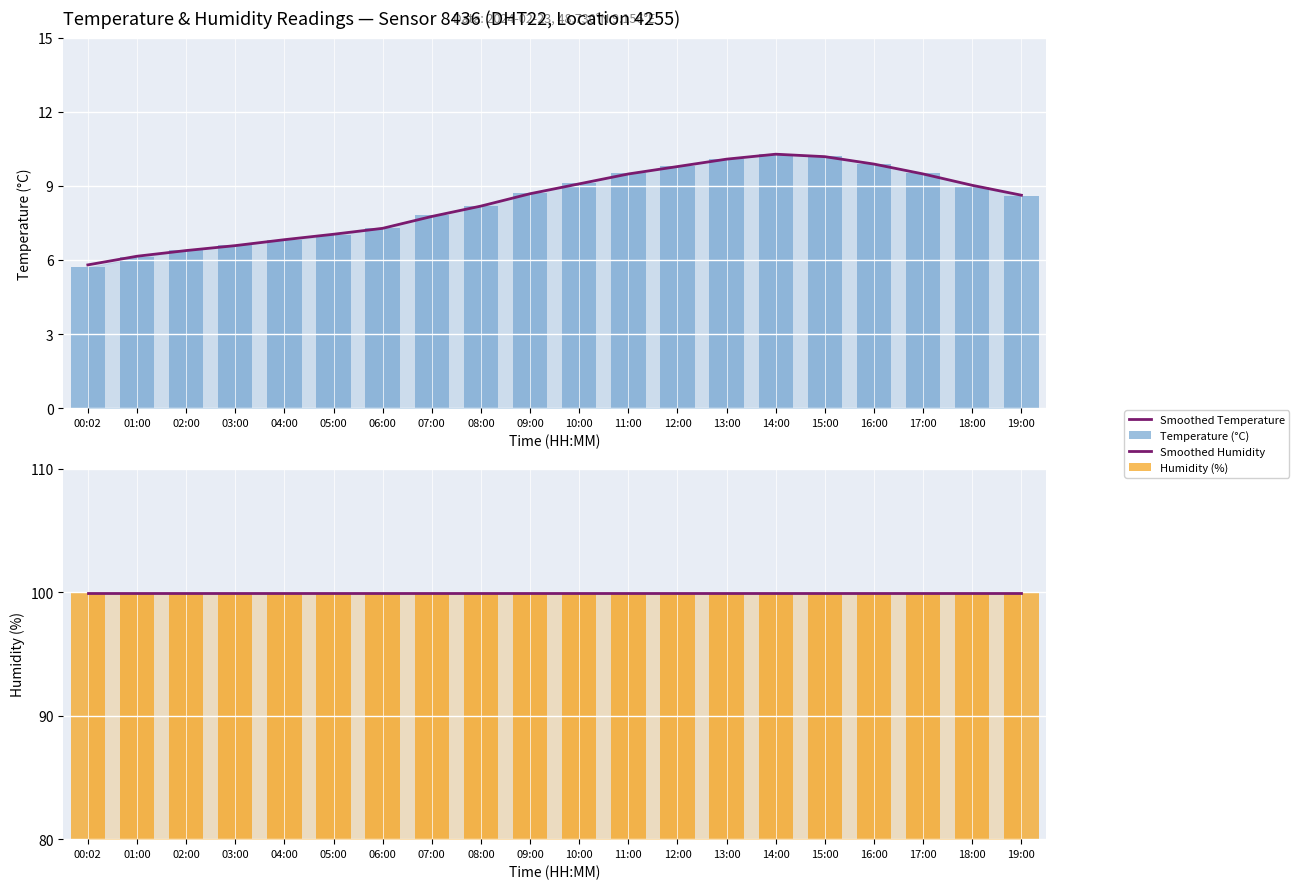

Reading left to right, transcribe all the data shown in this chart.

Smoothed Temperature: 00:02=5.8	01:00=6.2	02:00=6.4	03:00=6.6	04:00=6.8	05:00=7.0	06:00=7.3	07:00=7.8	08:00=8.2	09:00=8.7	10:00=9.1	11:00=9.5	12:00=9.8	13:00=10.1	14:00=10.3	15:00=10.2	16:00=9.9	17:00=9.5	18:00=9.0	19:00=8.6
Temperature (°C): 00:02=5.7	01:00=6.1	02:00=6.4	03:00=6.6	04:00=6.8	05:00=7.0	06:00=7.3	07:00=7.8	08:00=8.2	09:00=8.7	10:00=9.1	11:00=9.5	12:00=9.8	13:00=10.1	14:00=10.3	15:00=10.2	16:00=9.9	17:00=9.5	18:00=9.0	19:00=8.6
Smoothed Humidity: 00:02=99.9	01:00=99.9	02:00=99.9	03:00=99.9	04:00=99.9	05:00=99.9	06:00=99.9	07:00=99.9	08:00=99.9	09:00=99.9	10:00=99.9	11:00=99.9	12:00=99.9	13:00=99.9	14:00=99.9	15:00=99.9	16:00=99.9	17:00=99.9	18:00=99.9	19:00=99.9
Humidity (%): 00:02=99.9	01:00=99.9	02:00=99.9	03:00=99.9	04:00=99.9	05:00=99.9	06:00=99.9	07:00=99.9	08:00=99.9	09:00=99.9	10:00=99.9	11:00=99.9	12:00=99.9	13:00=99.9	14:00=99.9	15:00=99.9	16:00=99.9	17:00=99.9	18:00=99.9	19:00=99.9